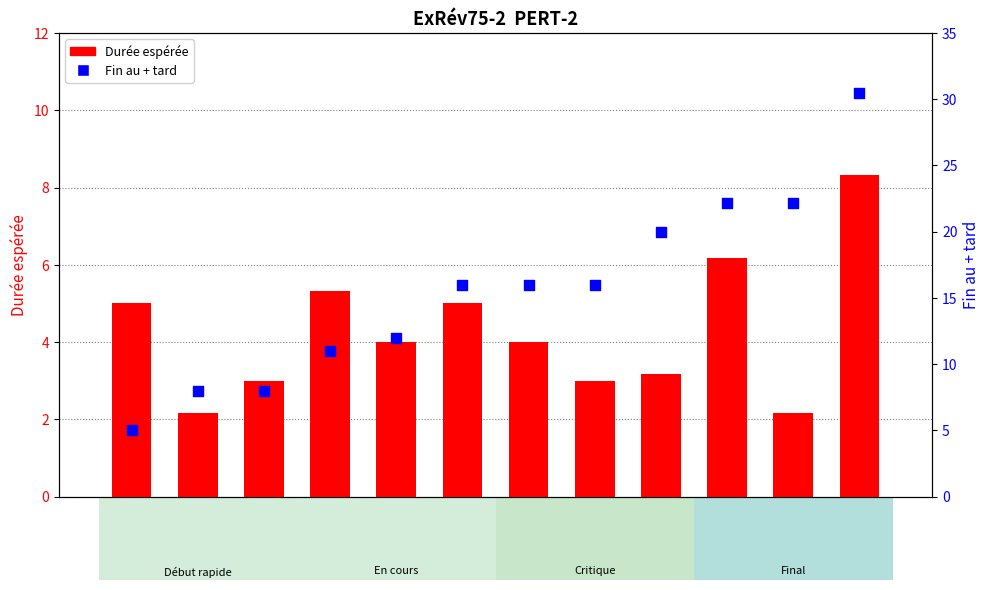

Which series contains the highest Y value?

Fin au + tard